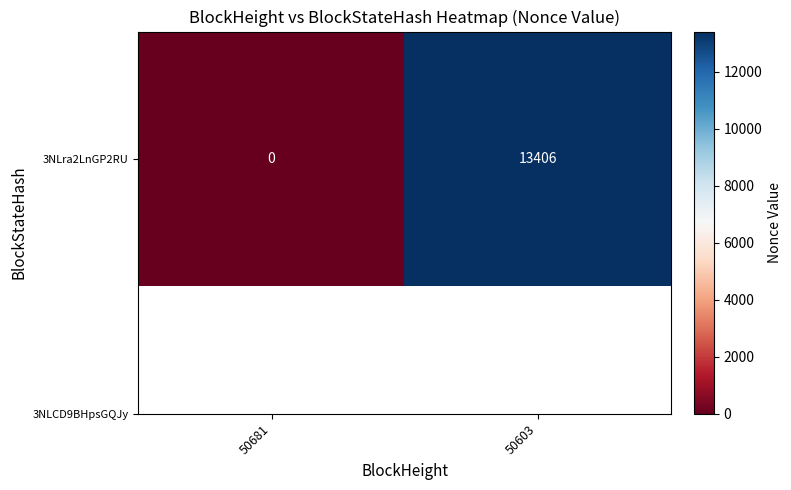

Reading left to right, transcribe all the data shown in this chart.

50681=0	50603=13406